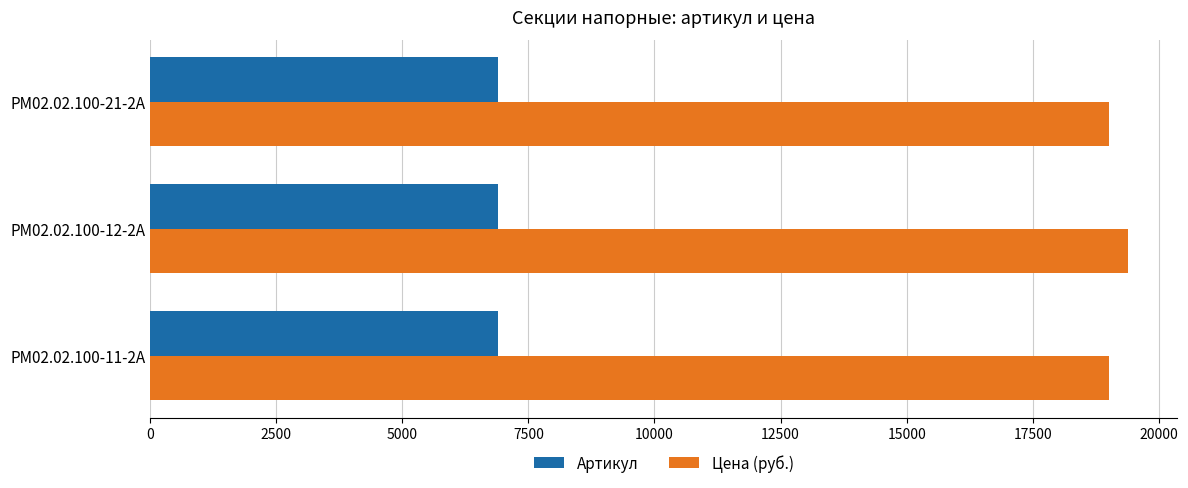

Rank the series by their maximum value, from highest to lowest.

Цена (руб.), Артикул